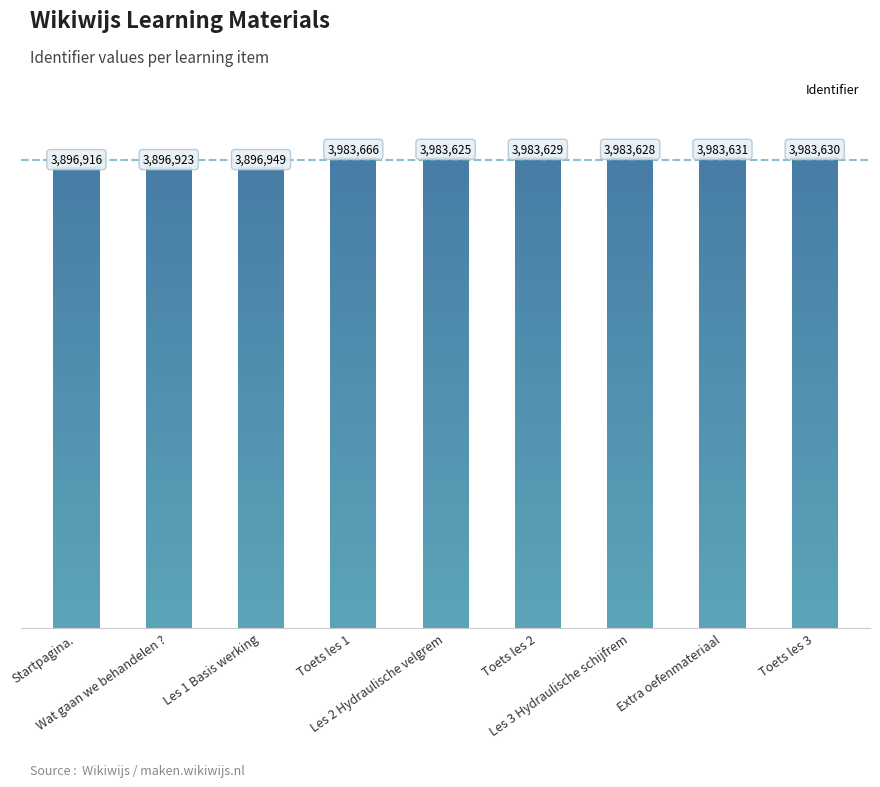

Reading left to right, transcribe all the data shown in this chart.

3896916	3896923	3896949	3983666	3983625	3983629	3983628	3983631	3983630